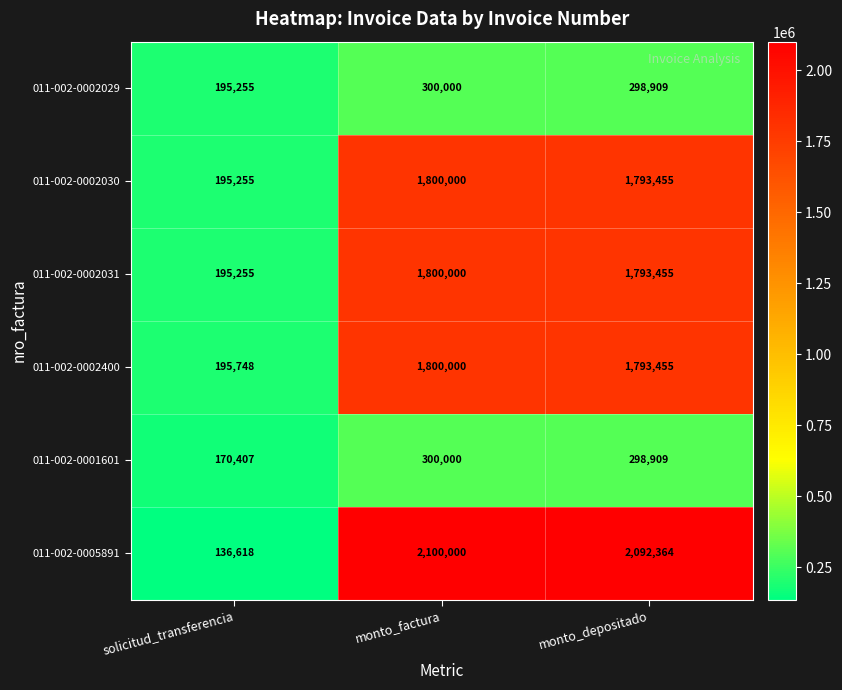

What is the sum of all 011-002-0001601 values?

769316